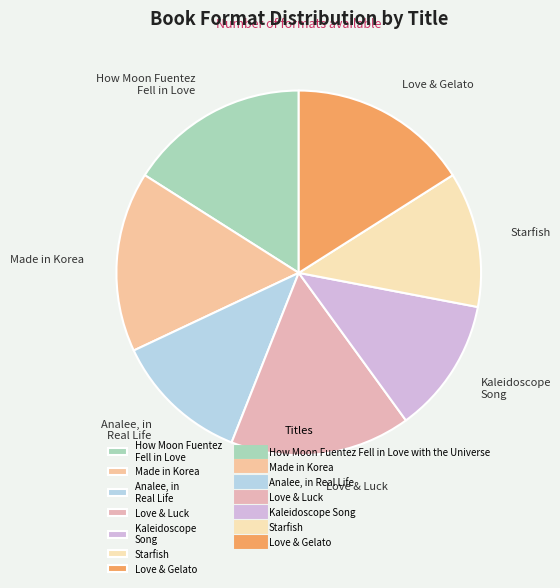

Is it true that Made in Korea is 24% of the pie?

False